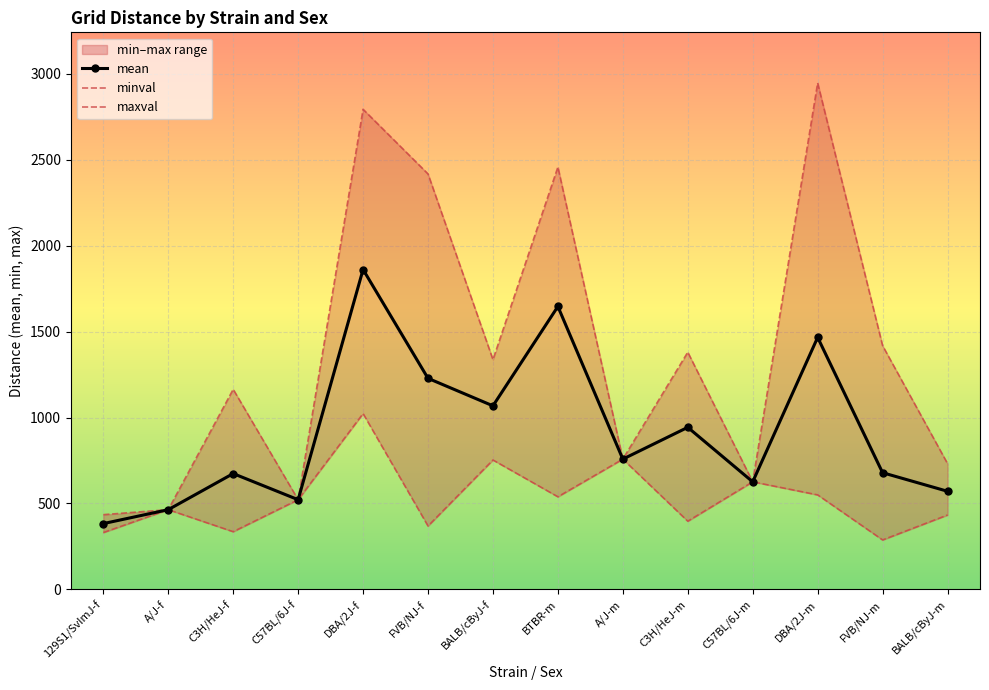

Is it true that minval equals 264 at C3H/HeJ-m?

False